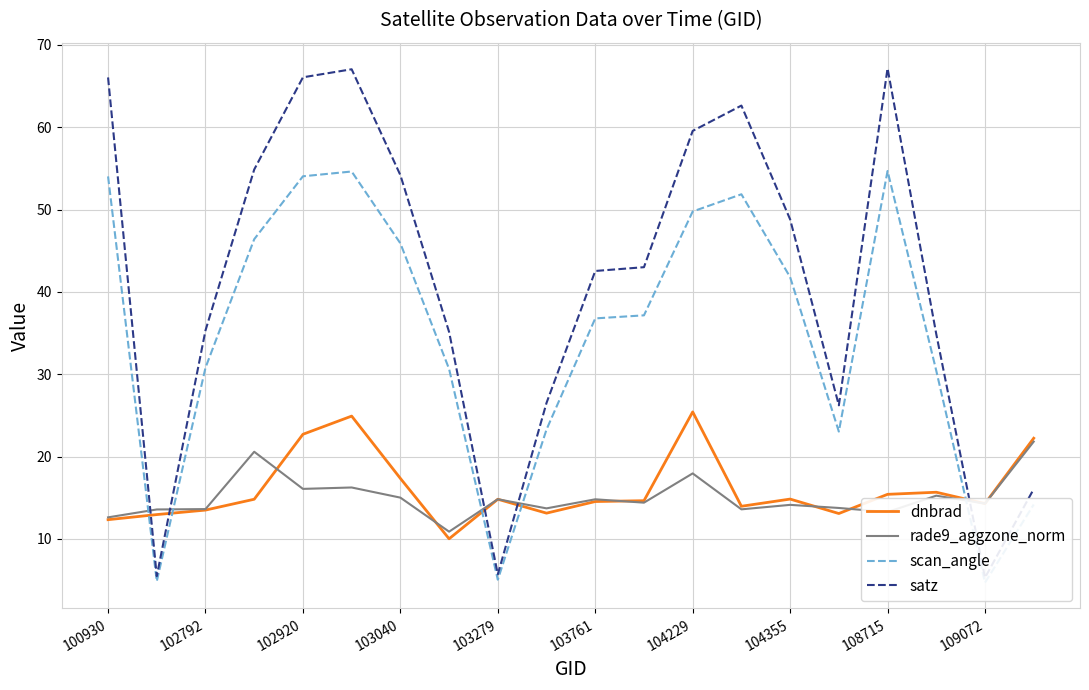

What is the maximum value shown in the chart?

67.2